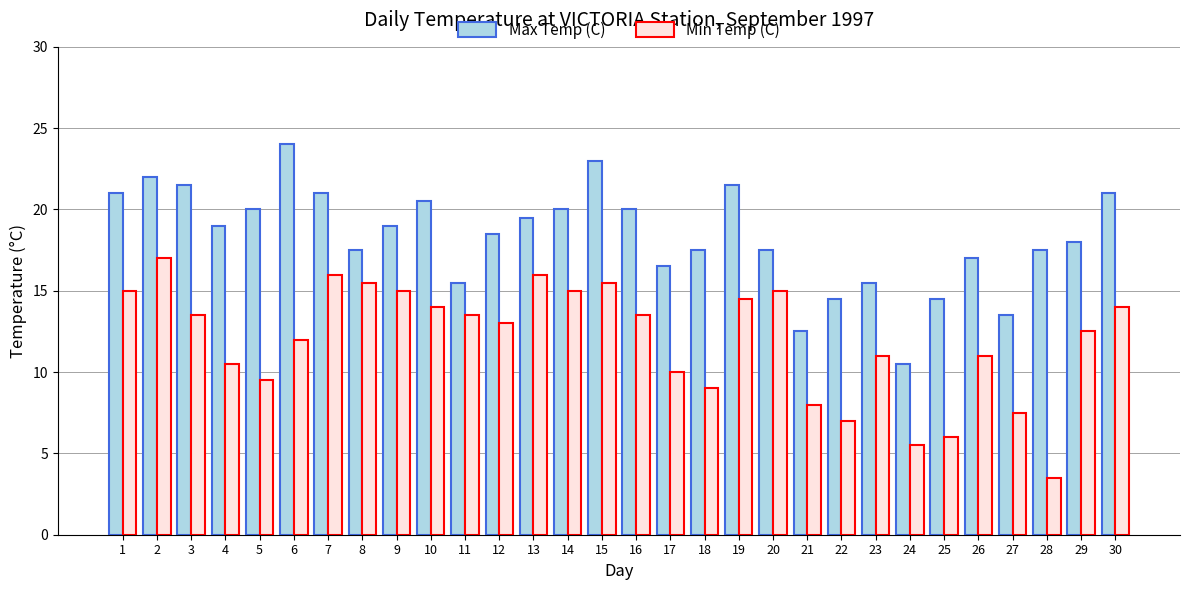

Where is Max Temp (C) nearest to the value 17?

26